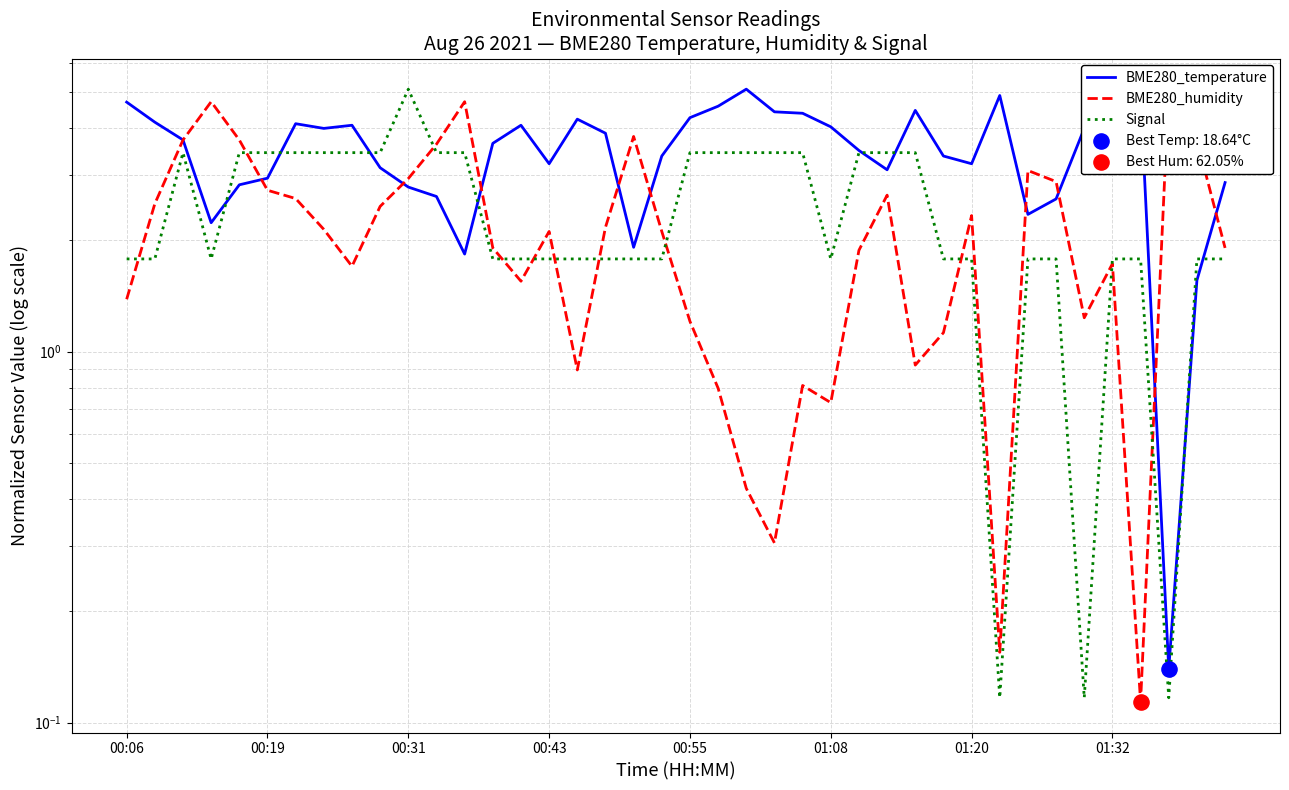

Which series has the largest total across all categories?

BME280_temperature